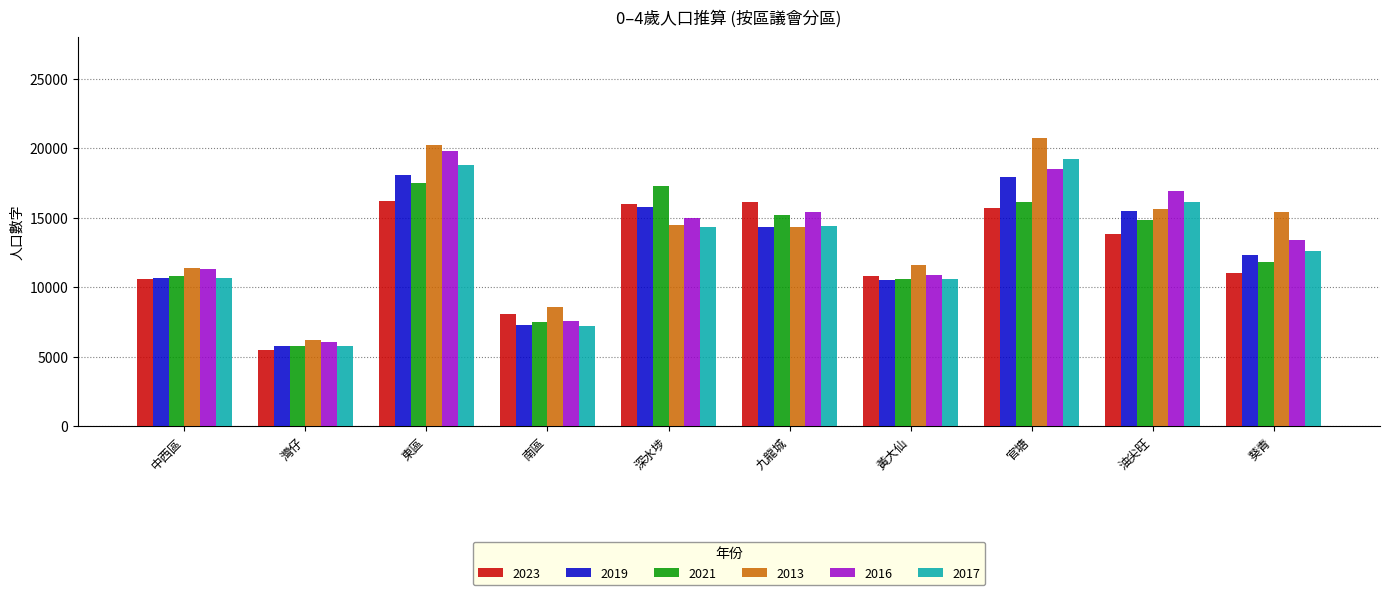

Rank the series by their maximum value, from highest to lowest.

2013, 2016, 2017, 2019, 2021, 2023